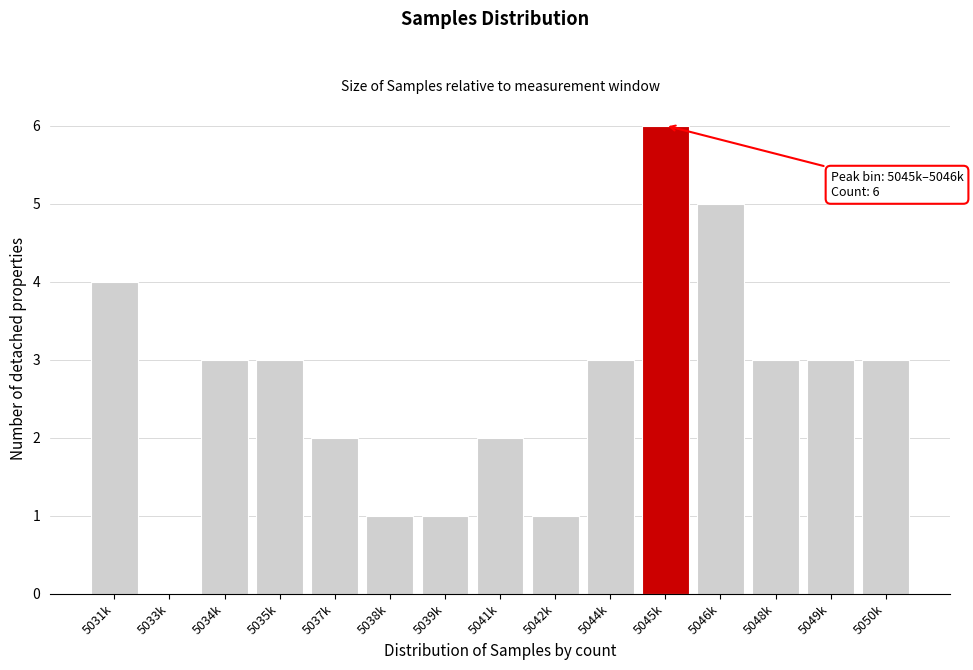

Reading right to left, extract all data points from this chart.

5050k=3	5049k=3	5048k=3	5046k=5	5045k=6	5044k=3	5042k=1	5041k=2	5039k=1	5038k=1	5037k=2	5035k=3	5034k=3	5033k=0	5031k=4